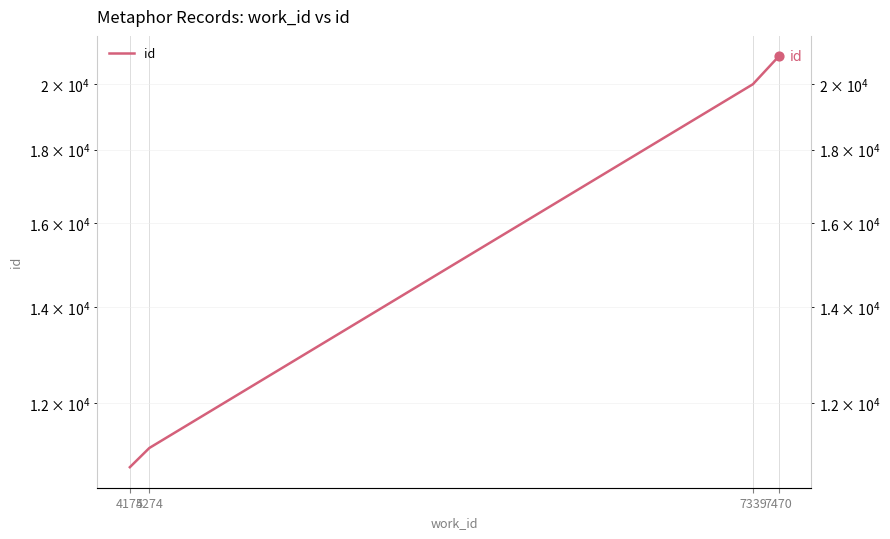

Approximately how many times larger is the value at 7470 compared to 7339?

1.0